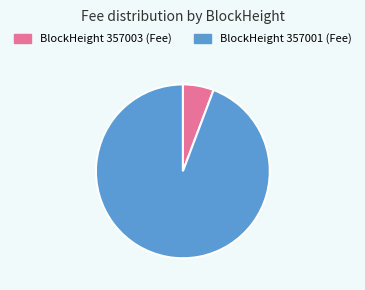

Is there a majority slice in this chart?

Yes